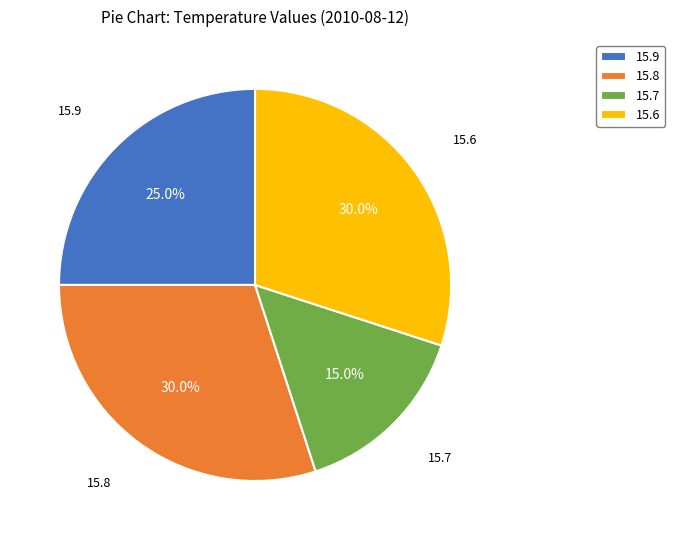

What is the smallest slice in the pie chart?

15.7